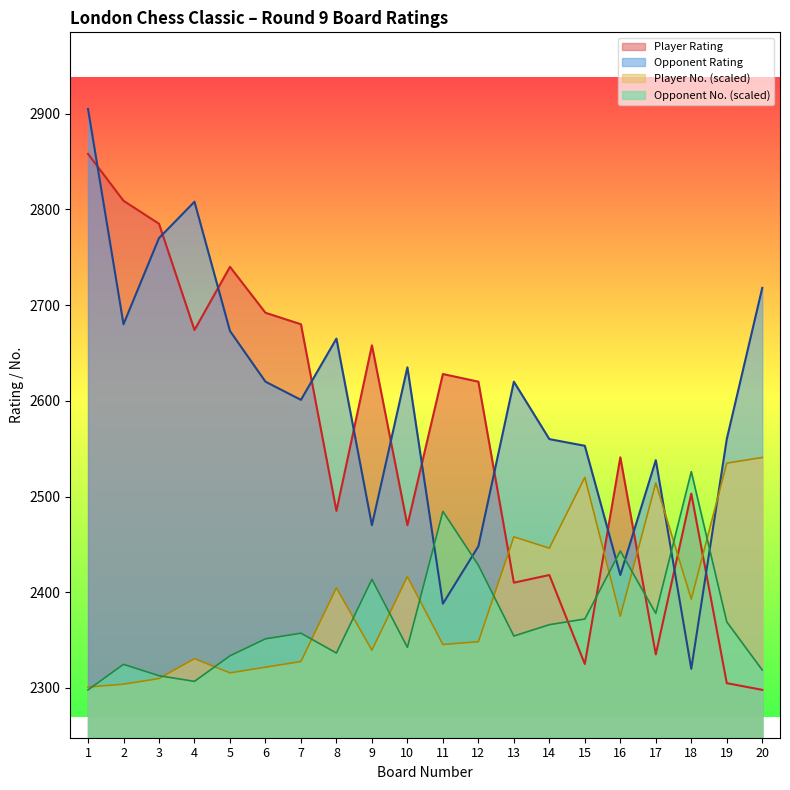

Reading left to right, extract all data points from this chart.

Player No.: 1=2301.0	2=2303.9	3=2309.8	4=2330.6	5=2315.8	6=2321.7	7=2327.6	8=2404.6	9=2339.5	10=2416.4	11=2345.4	12=2348.3	13=2457.9	14=2446.0	15=2520.1	16=2375.0	17=2514.2	18=2392.8	19=2534.9	20=2540.8
Opponent No.: 1=2298.0	2=2324.6	3=2312.8	4=2306.9	5=2333.5	6=2351.3	7=2357.2	8=2336.5	9=2413.5	10=2342.4	11=2484.5	12=2428.3	13=2354.3	14=2366.1	15=2372.0	16=2443.1	17=2377.9	18=2526.0	19=2369.1	20=2318.7
Opponent Rating: 1=2905.0	2=2680.0	3=2770.0	4=2808.0	5=2673.0	6=2620.0	7=2601.0	8=2665.0	9=2470.0	10=2635.0	11=2388.0	12=2448.0	13=2620.0	14=2560.0	15=2553.0	16=2418.0	17=2538.0	18=2320.0	19=2560.0	20=2718.0
Player Rating: 1=2858.0	2=2809.0	3=2785.0	4=2674.0	5=2740.0	6=2692.0	7=2680.0	8=2485.0	9=2658.0	10=2470.0	11=2628.0	12=2620.0	13=2410.0	14=2418.0	15=2325.0	16=2541.0	17=2335.0	18=2503.0	19=2305.0	20=2298.0